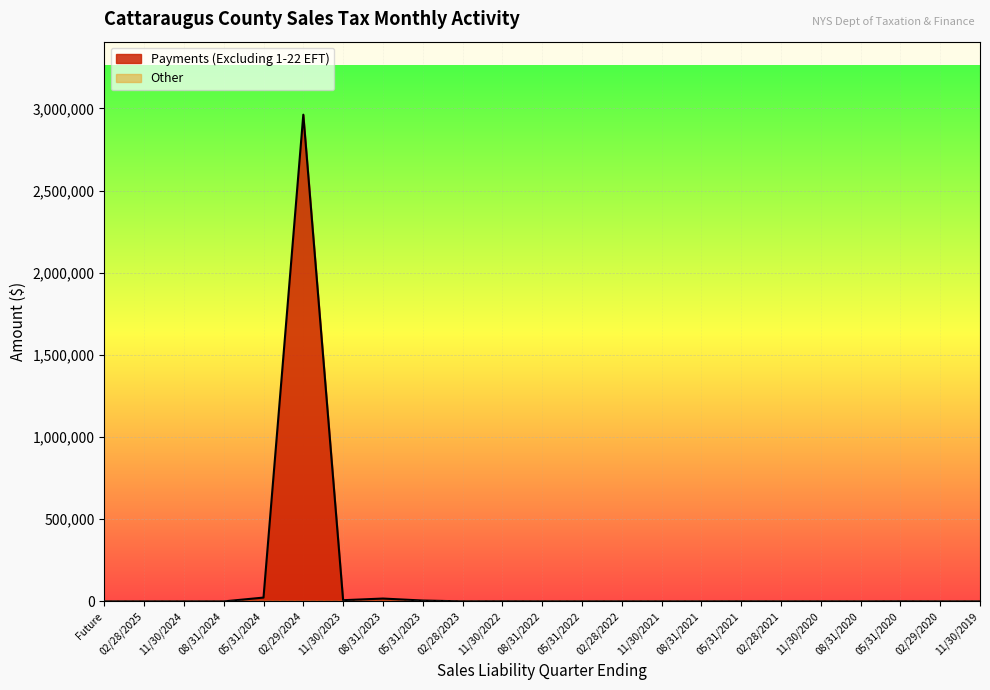

The value at 02/29/2024 is 2962269.2. True or false?

True